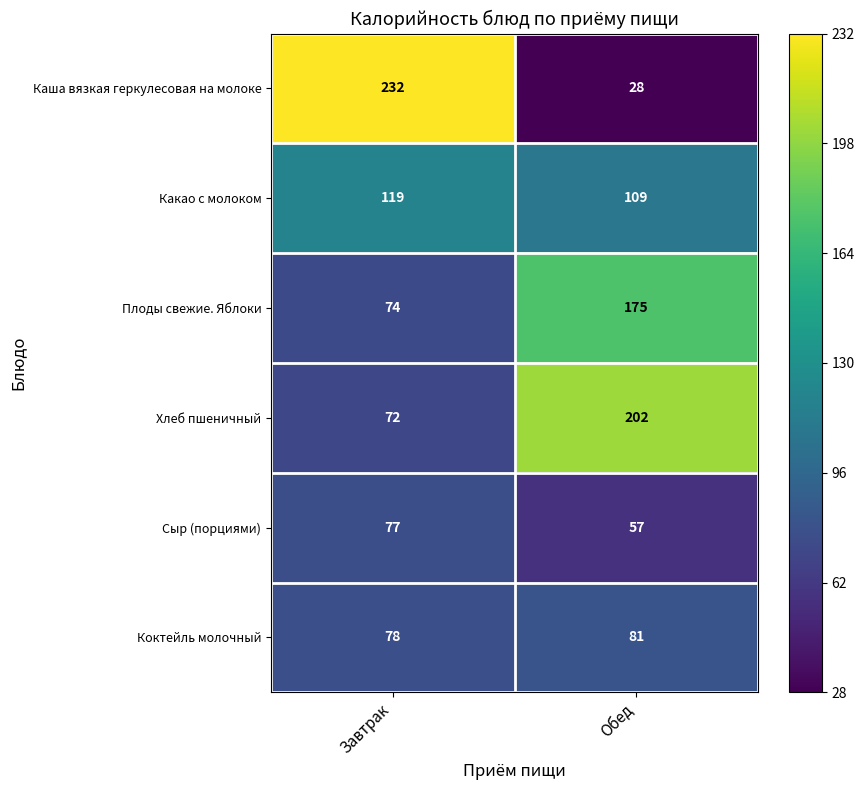

What is the sum of the Сыр (порциями) values at Завтрак and Обед?

134